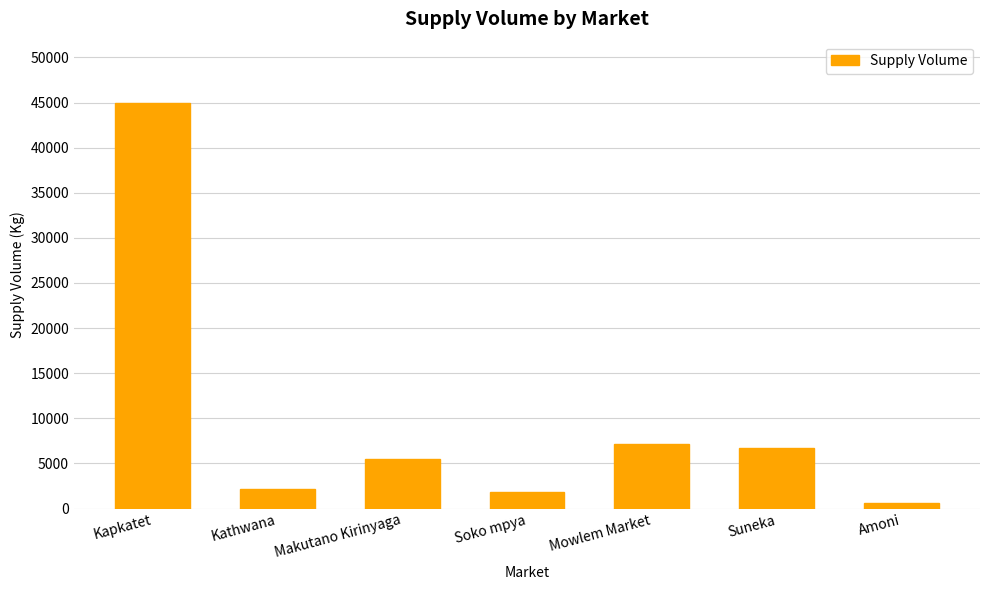

What is the label of the 6th bar from the right?

Kathwana